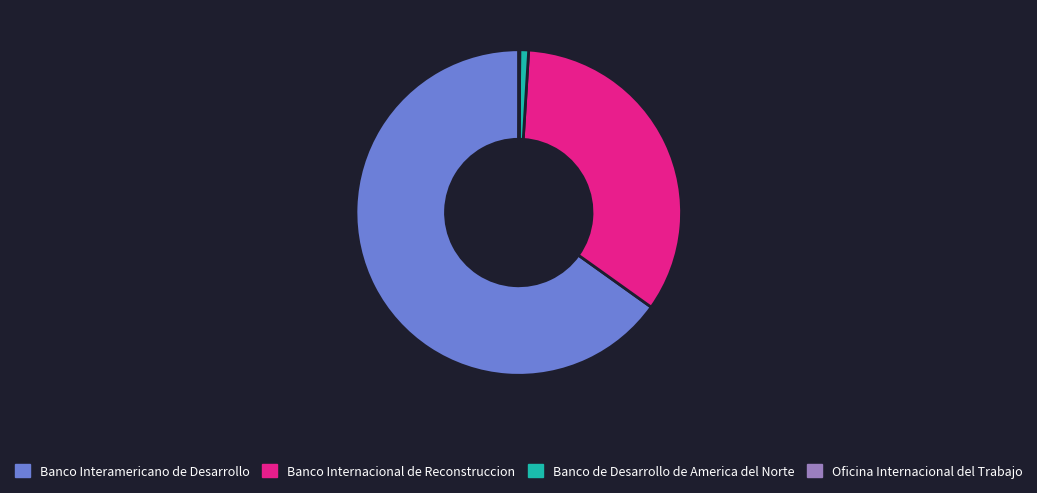

Do Banco Interamericano de Desarrollo and Banco Internacional de Reconstruccion together represent more than half of the pie?

Yes